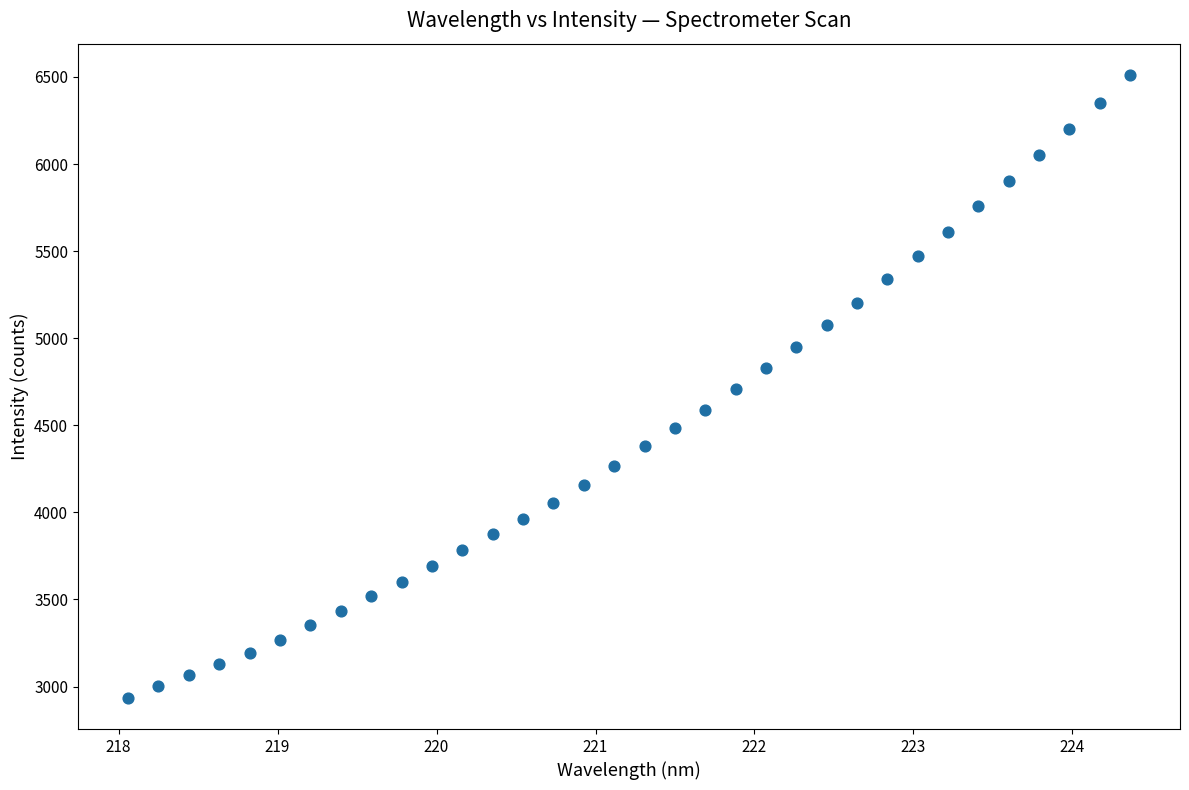

What is the range of Y values (max minus min)?

3577.4